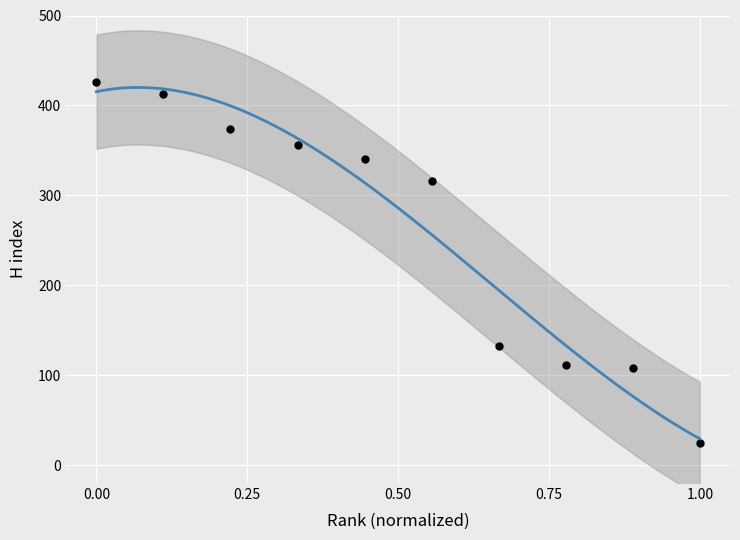

What is the average Y value?

260